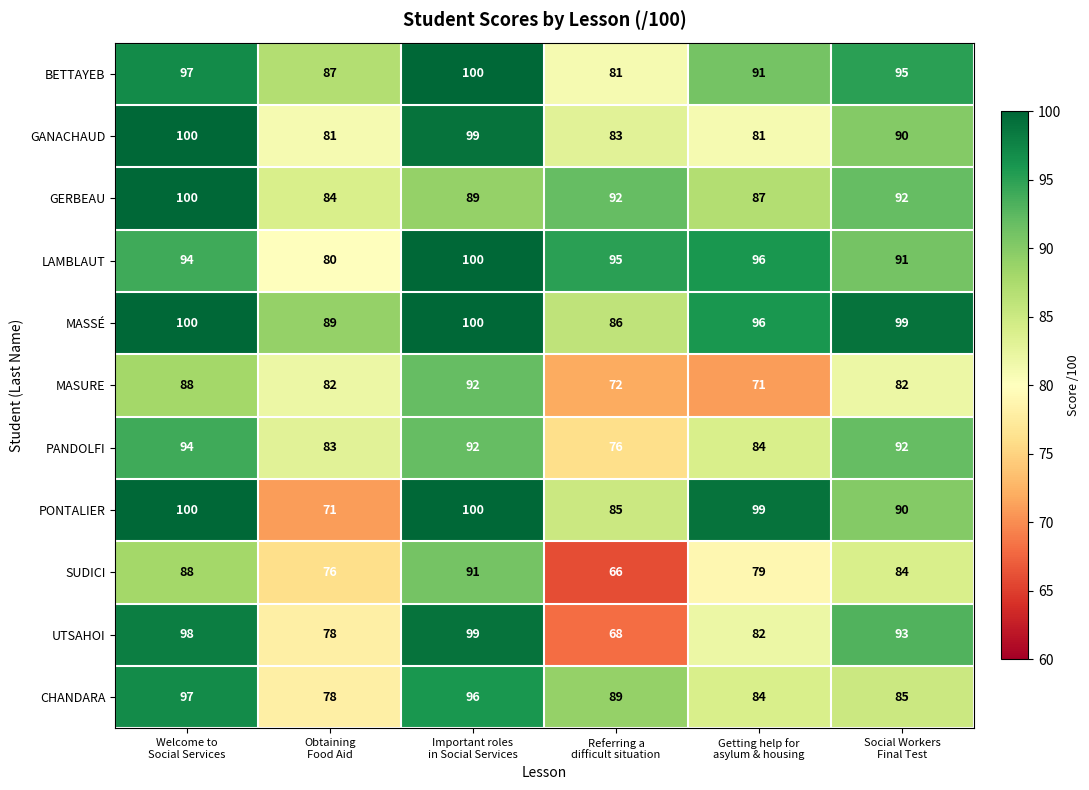

At which category is the sum across all series the highest?

Important roles
in Social Services